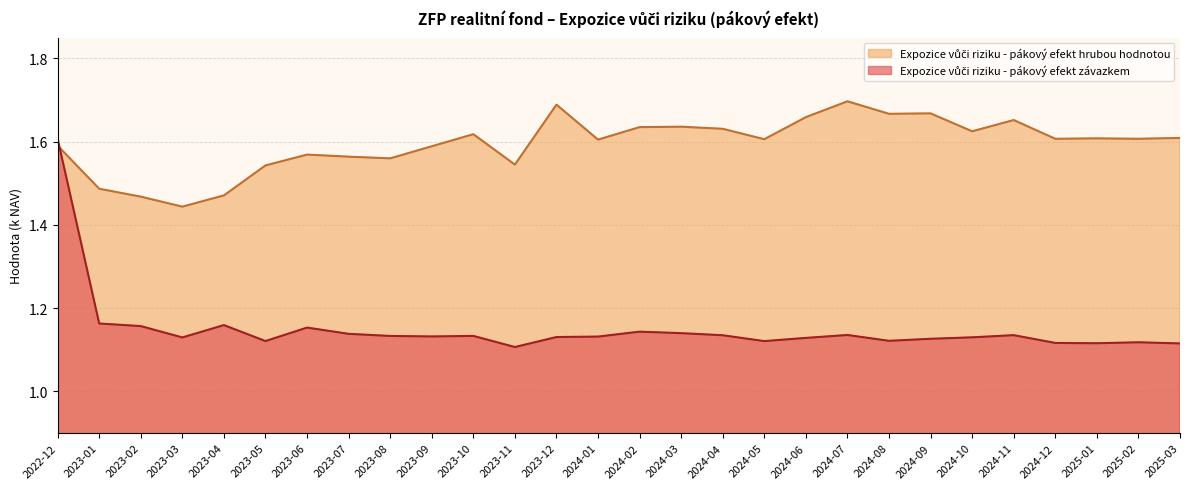

Rank the series by their maximum value, from lowest to highest.

Expozice vůči riziku - pákový efekt závazkem, Expozice vůči riziku - pákový efekt hrubou hodnotou